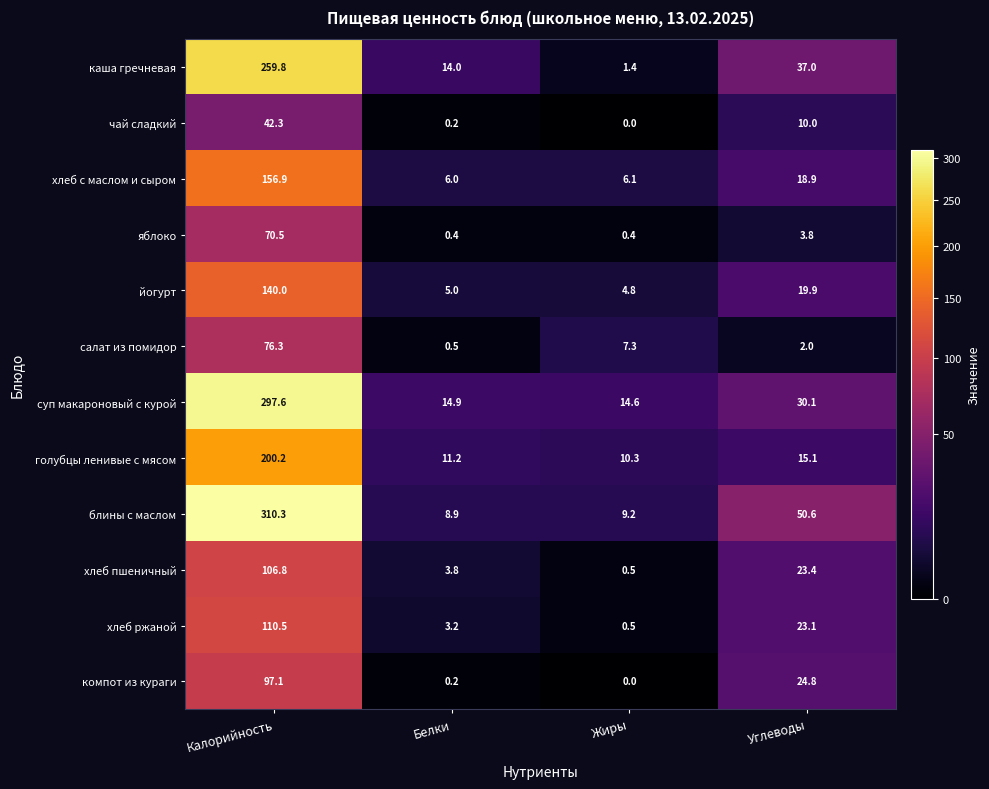

Which series has the largest range (max minus min)?

блины с маслом